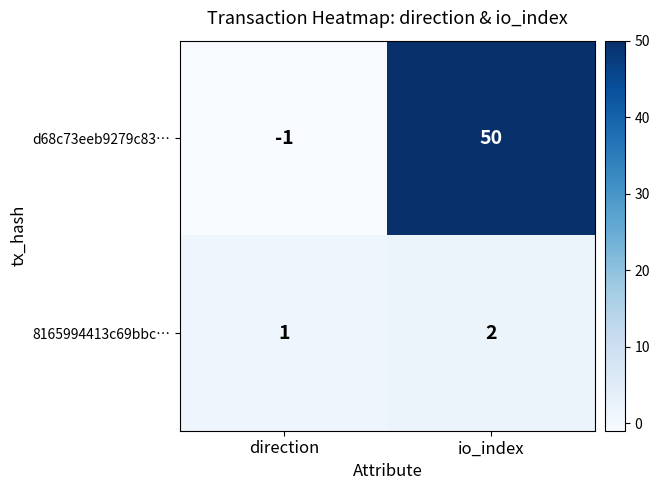

Which series has the largest total across all categories?

d68c73eeb9279c83…